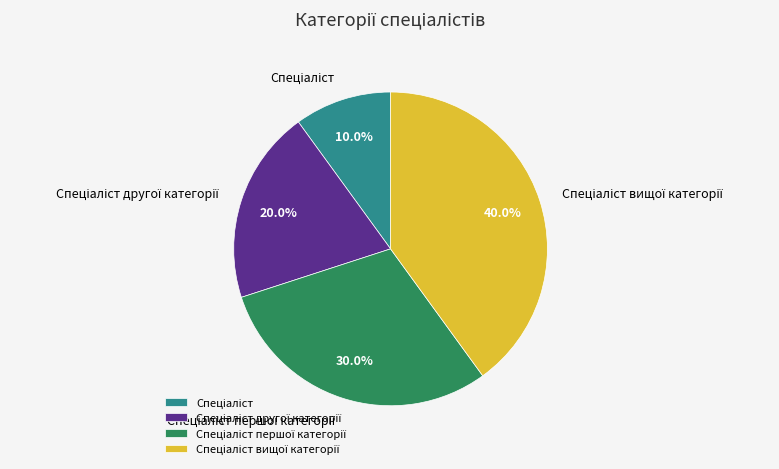

Does any single category account for the majority?

No